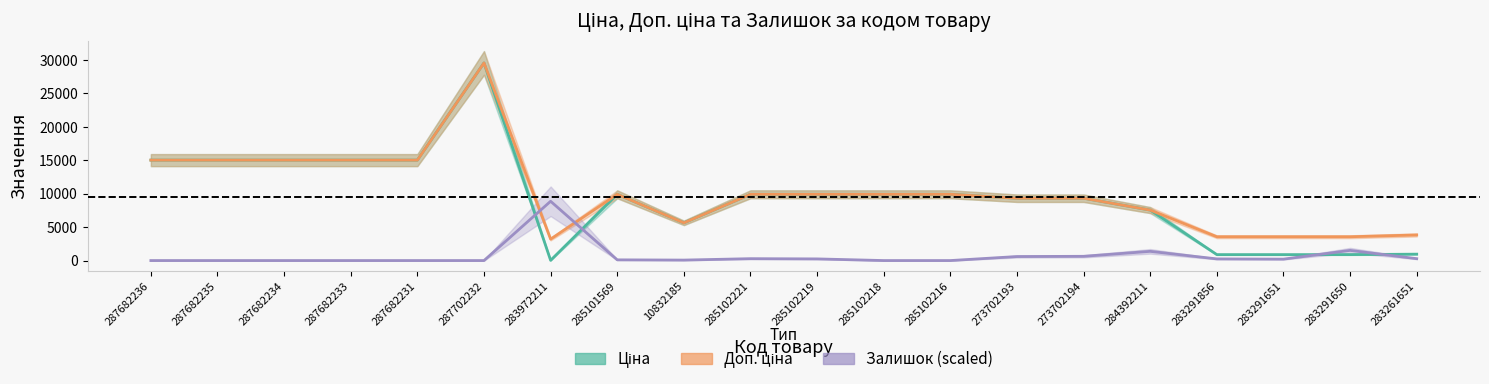

How many data points in Доп. ціна are less than 9908?

9